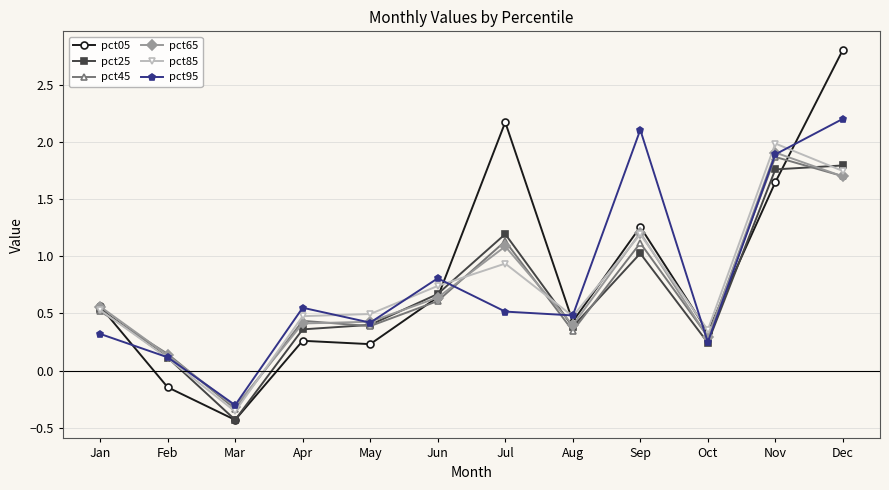

What is the lowest value of the pct95 series?

-0.3